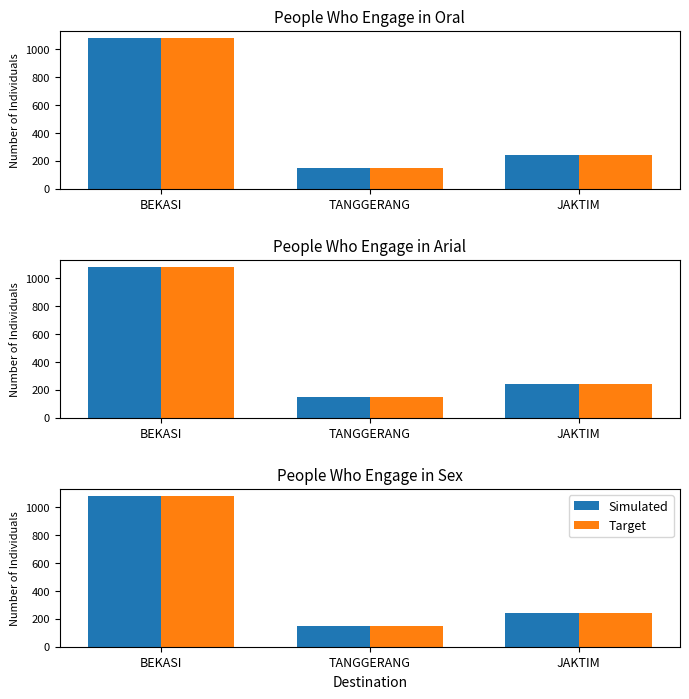

What is the minimum value for Target?

150